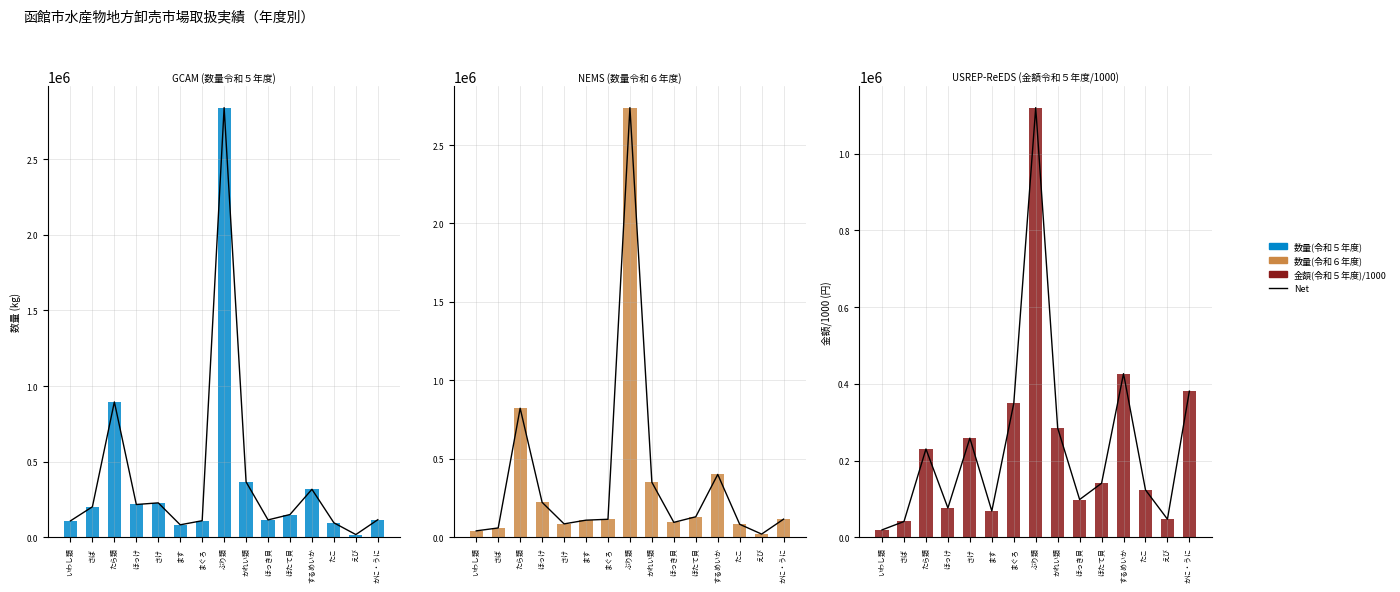

Between ほっき貝 and かに・うに, which series saw the biggest shift?

Net